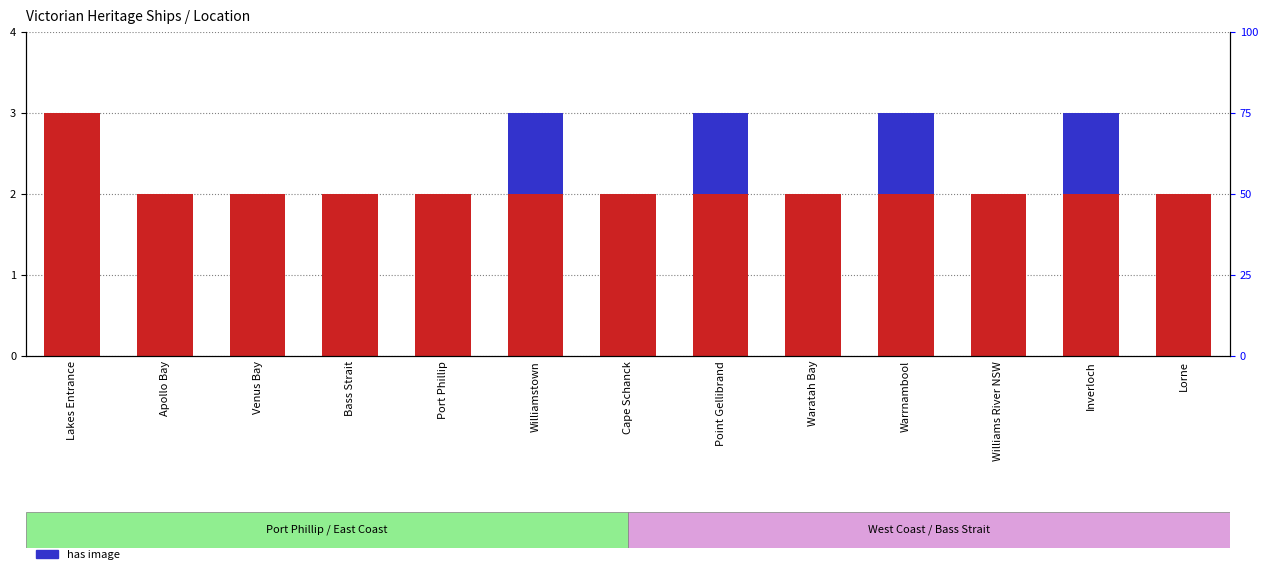

How many values in the has image series exceed 0?

4